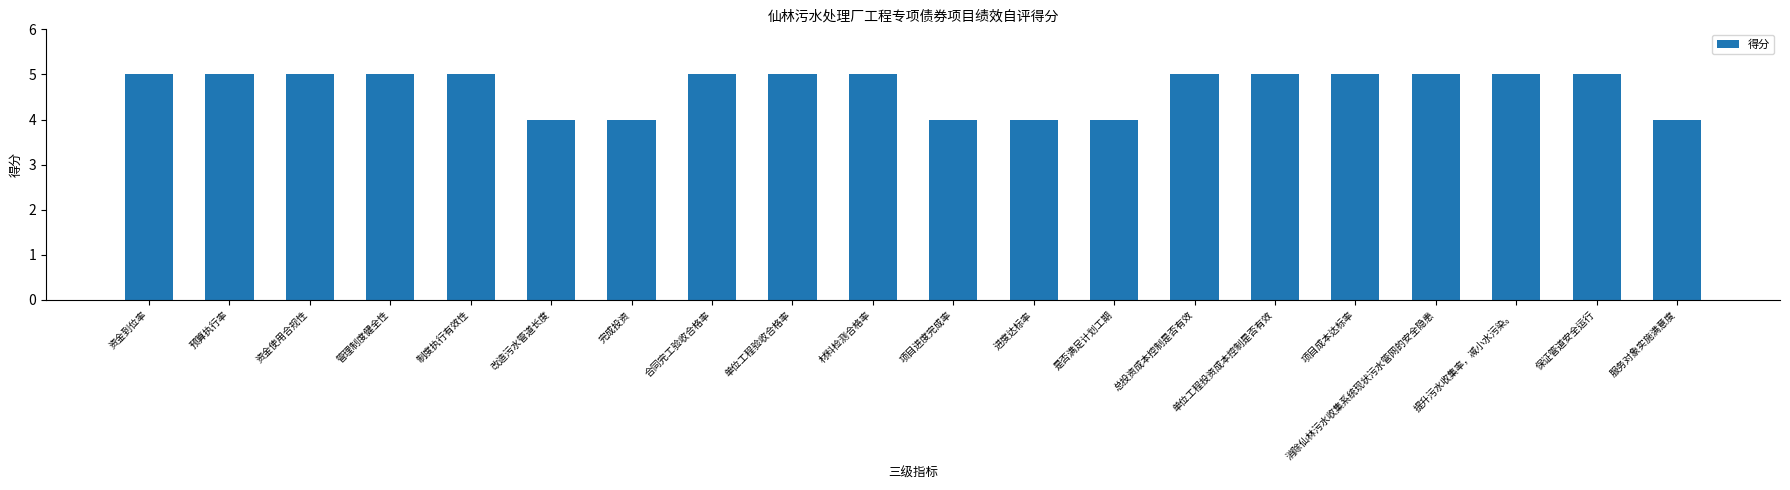

The value at 是否满足计划工期 is 6. True or false?

False